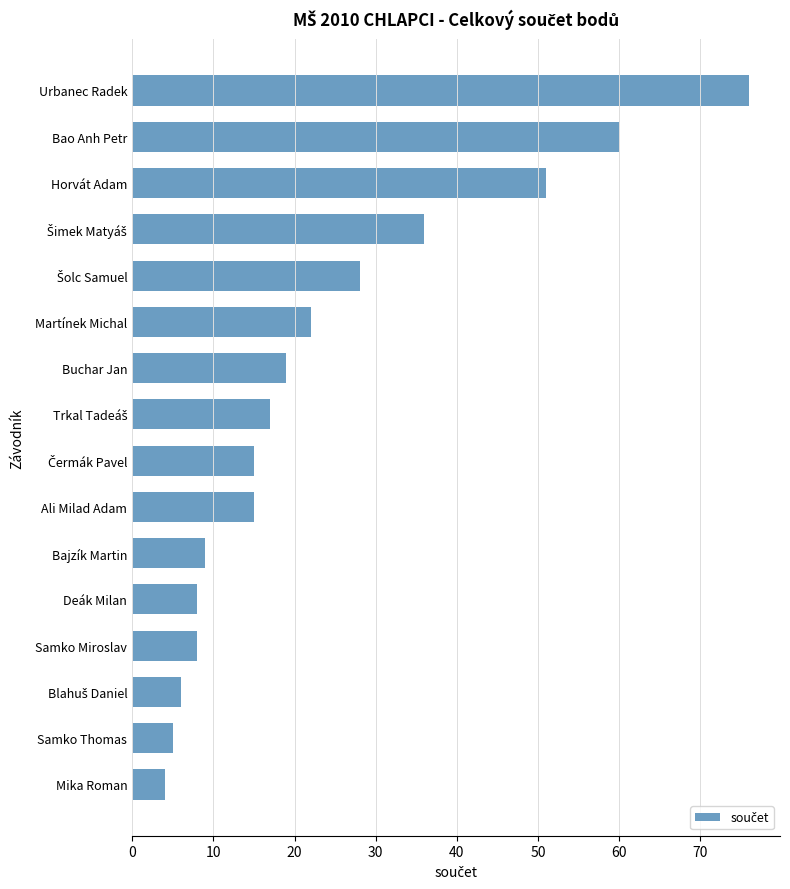

What is the minimum value shown in the chart?

4